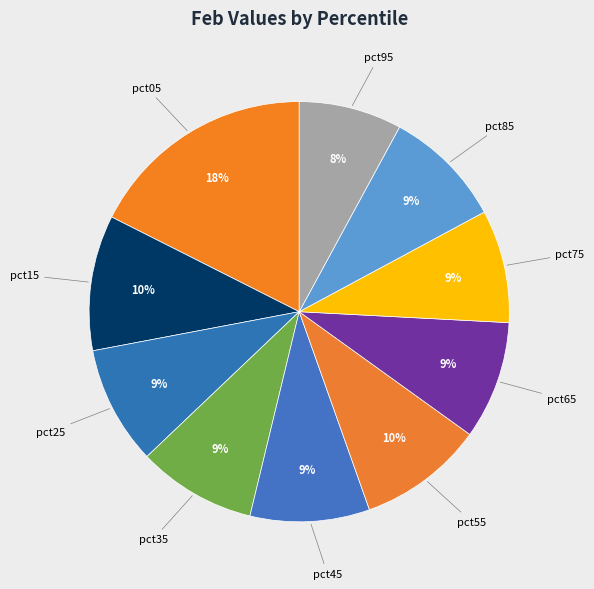

To the nearest percent, what percentage of the pie is pct75?

9%